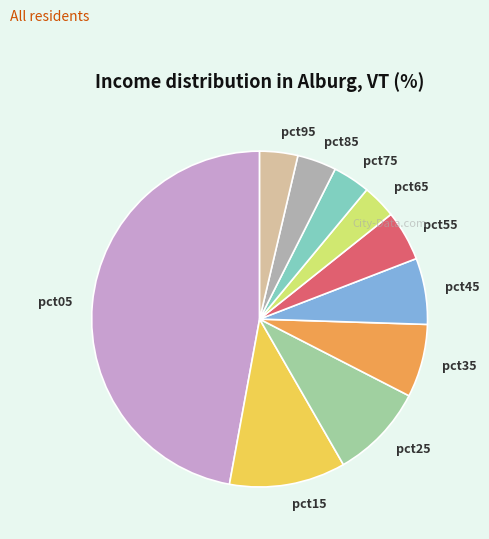

Between pct35 and pct45, which is larger?

pct35